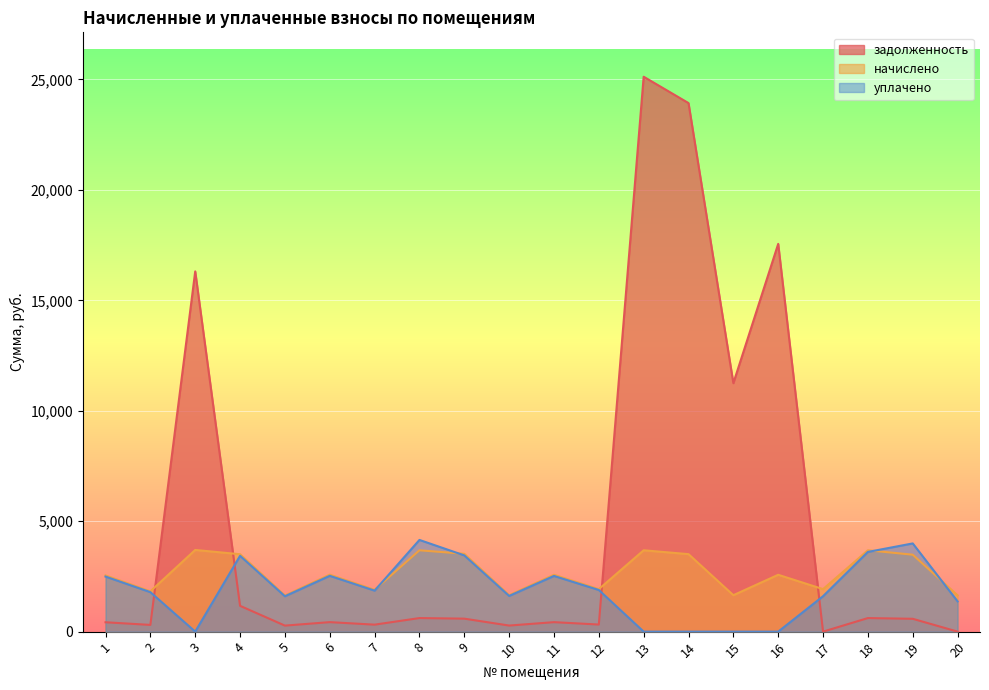

Is the value of задолженность at 1 greater than the value of начислено at 17?

No